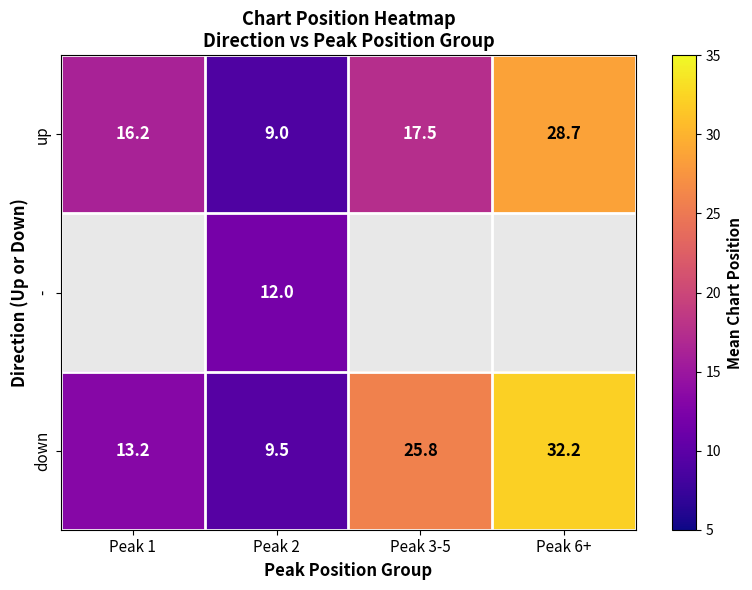

At which category does the chart reach its peak across all series?

Peak 6+